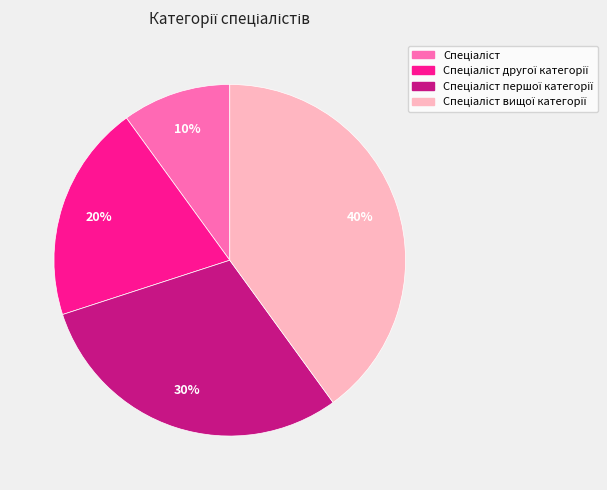

Does any single category account for the majority?

No